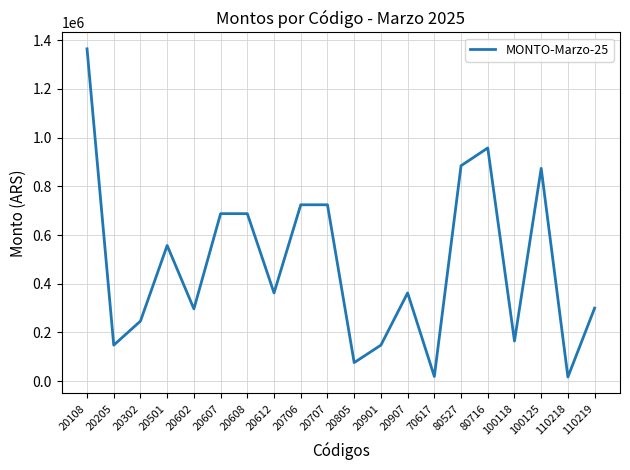

What is the change in value from 20302 to 110219?

+53310